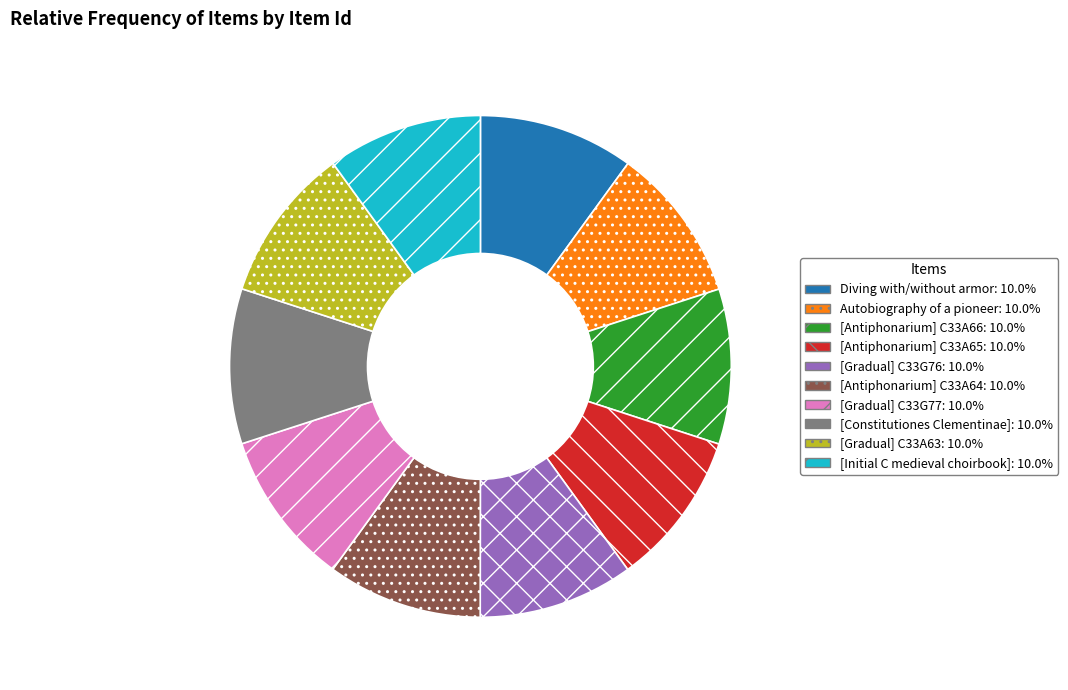

Approximately how many times larger is the value at [Gradual] C33A63 compared to Autobiography of a pioneer?

1.0